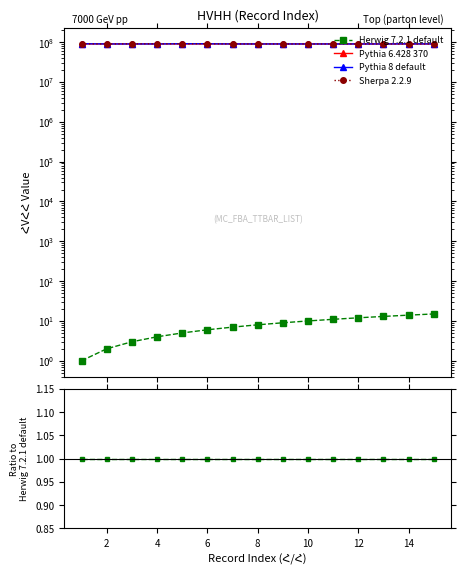

At which label does Pythia 8 default reach its minimum?

14